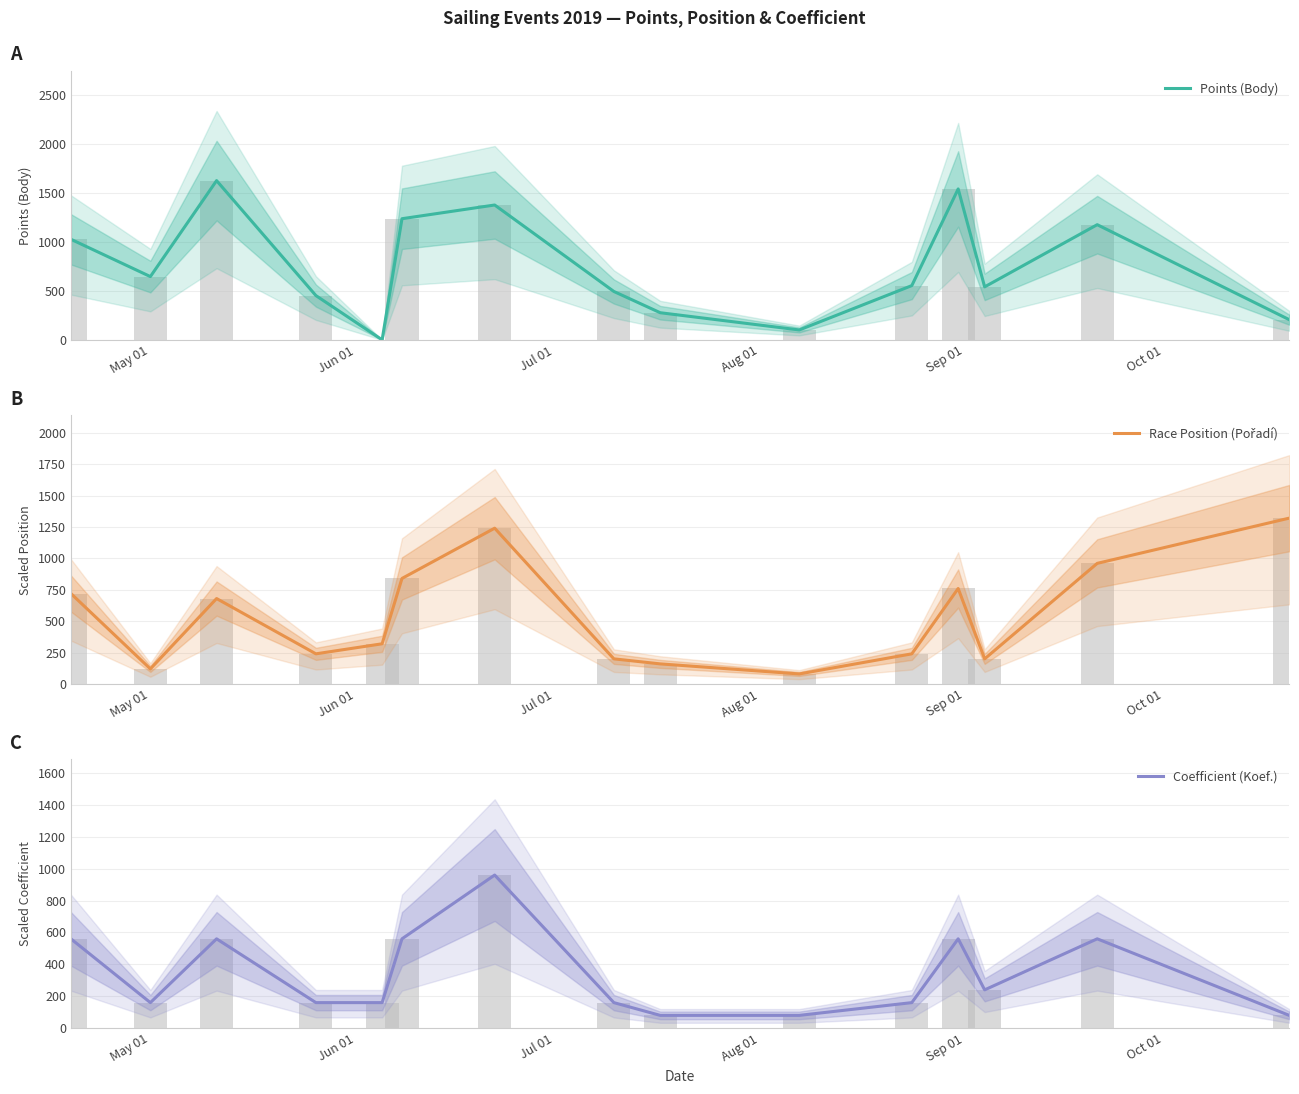

What is the value of the Points (Body) bar at the 9th from the left?

277